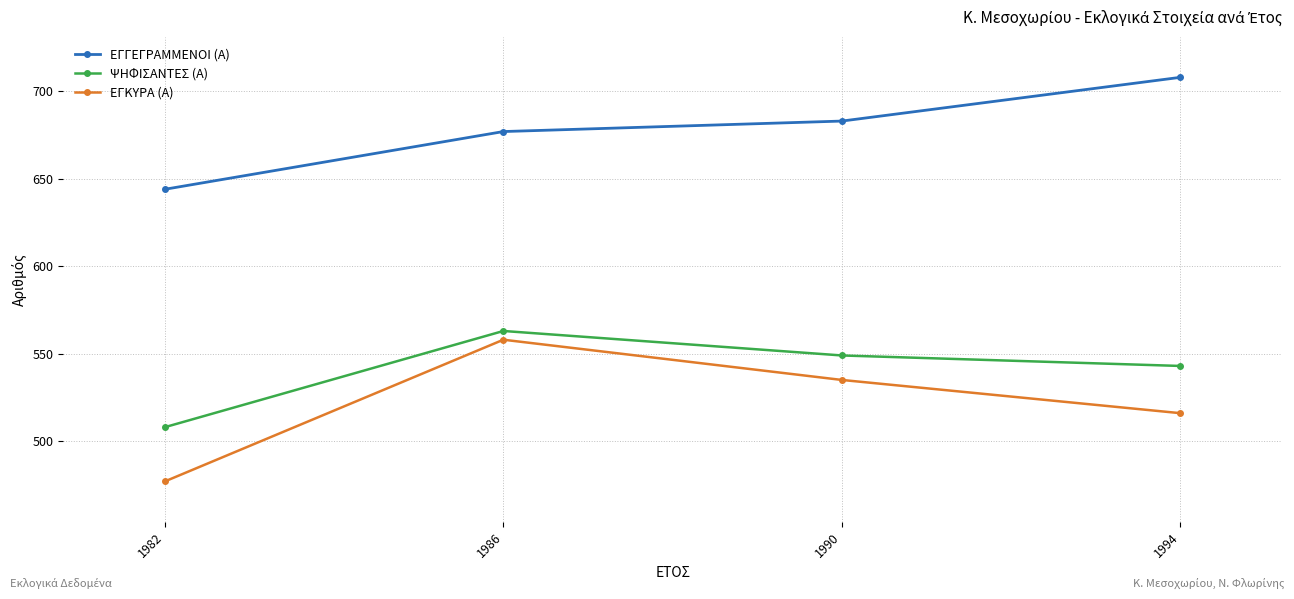

What value does the ΨΗΦΙΣΑΝΤΕΣ (Α) series have at 1994?

543